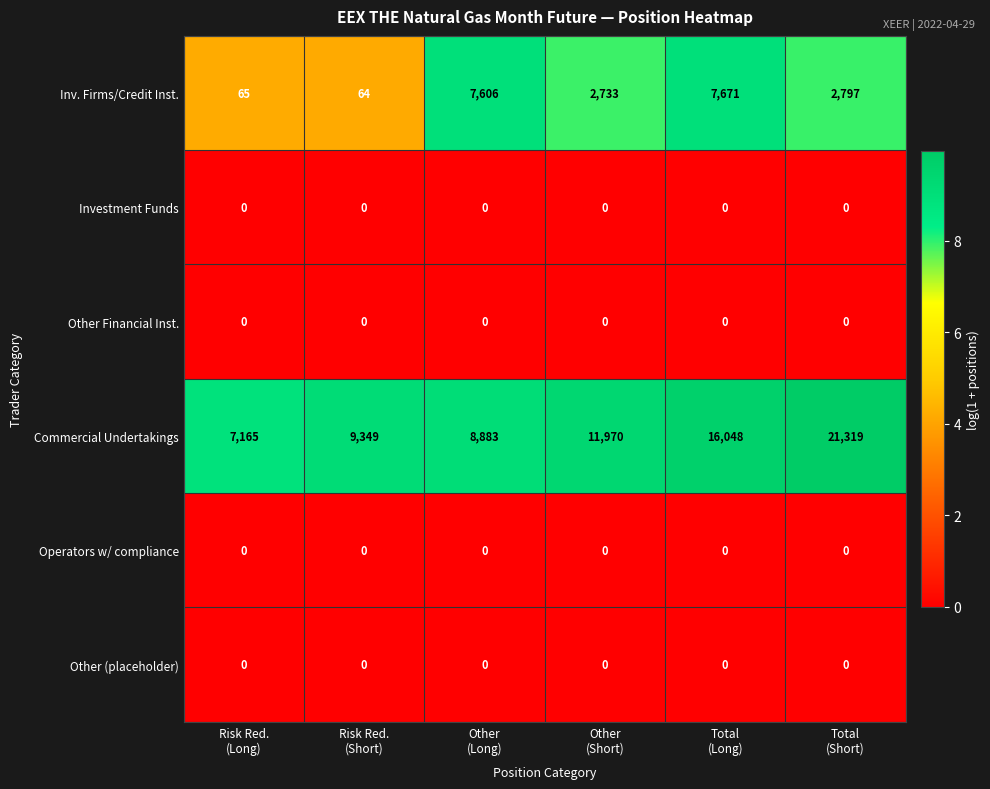

What is the greatest value displayed?

21319